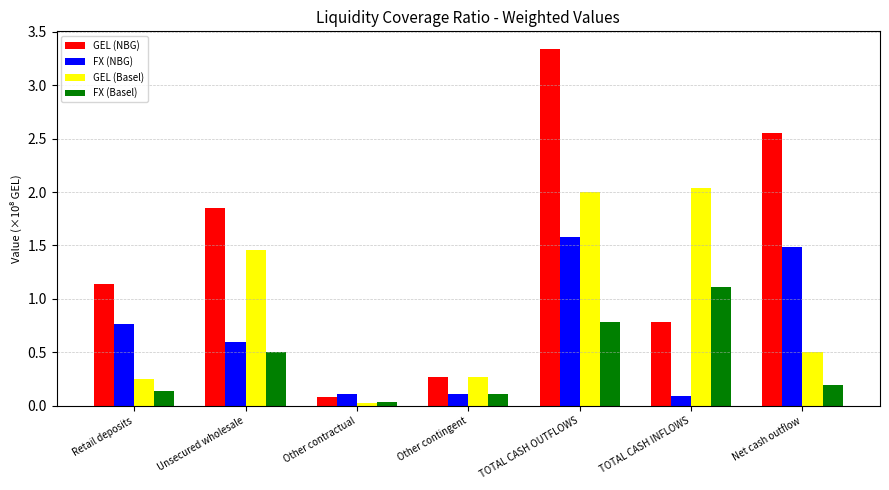

Which category has the lowest value in the GEL (Basel) series?

Other contractual